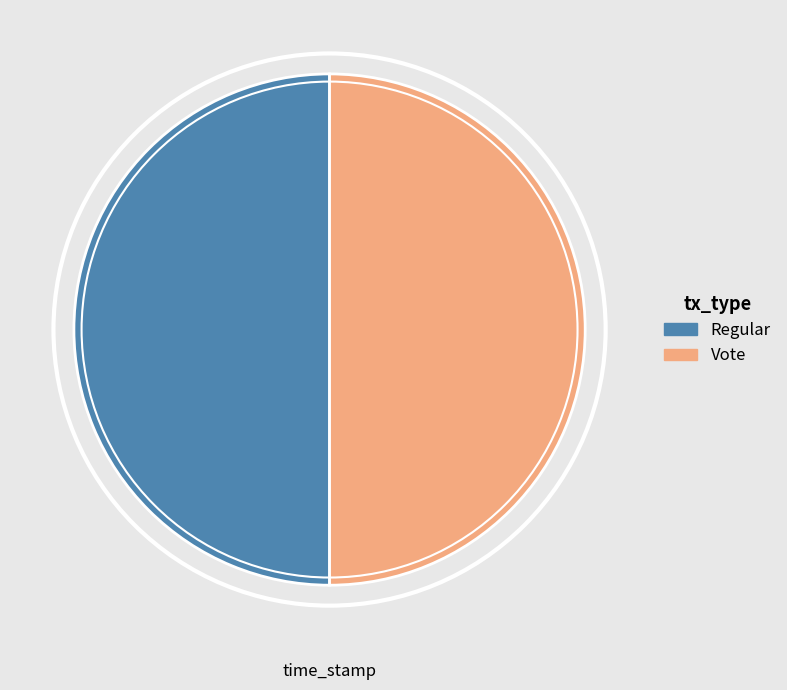

True or false: Regular accounts for 45% of the total.

False